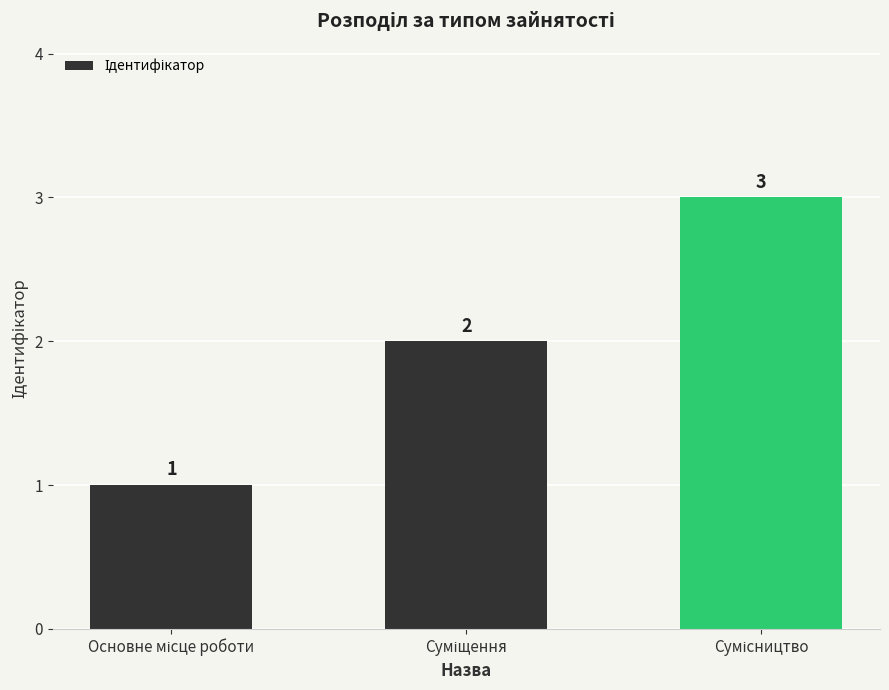

What is the value of the 1st bar from the left?

1